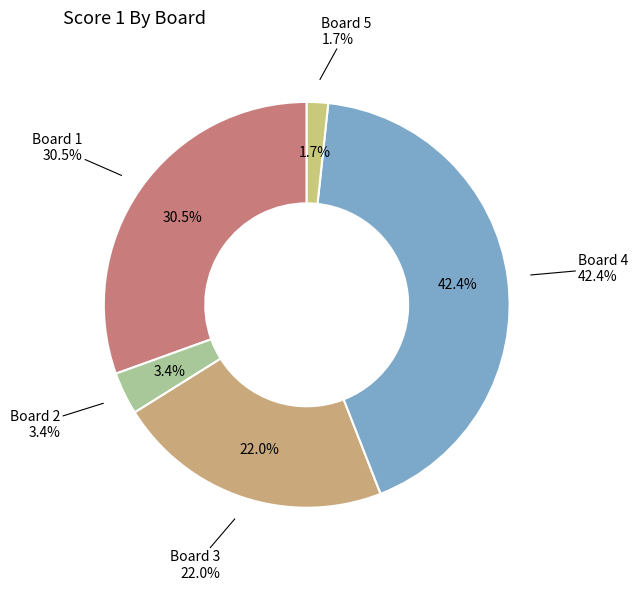

How many slices are in this pie chart?

5